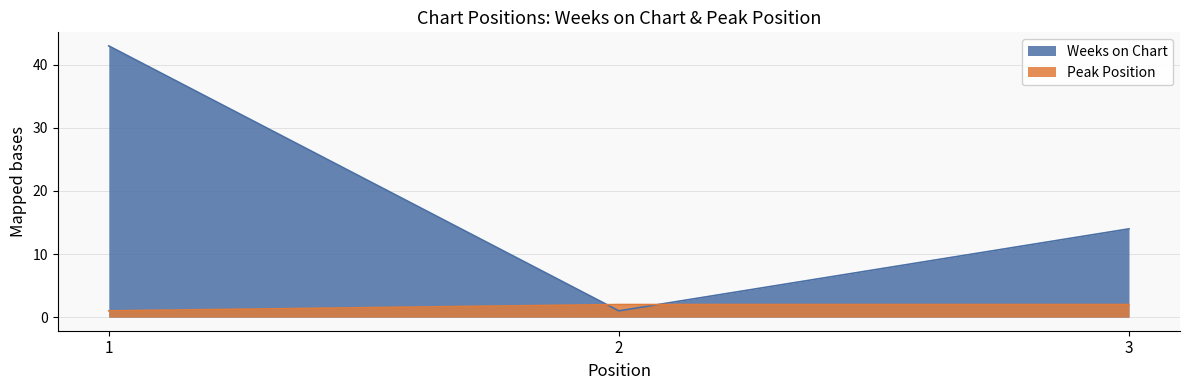

What are all the series names shown in the legend?

Weeks on Chart, Peak Position